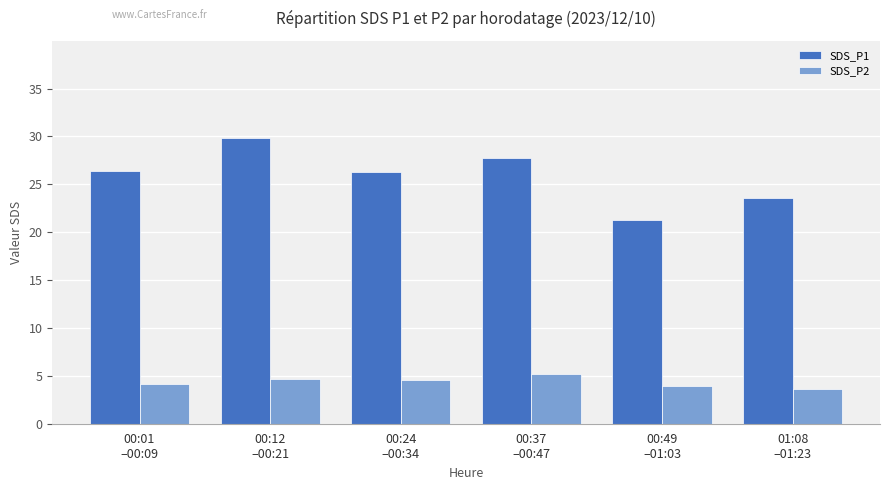

What is the label of the 3rd bar from the left?

00:24
–00:34